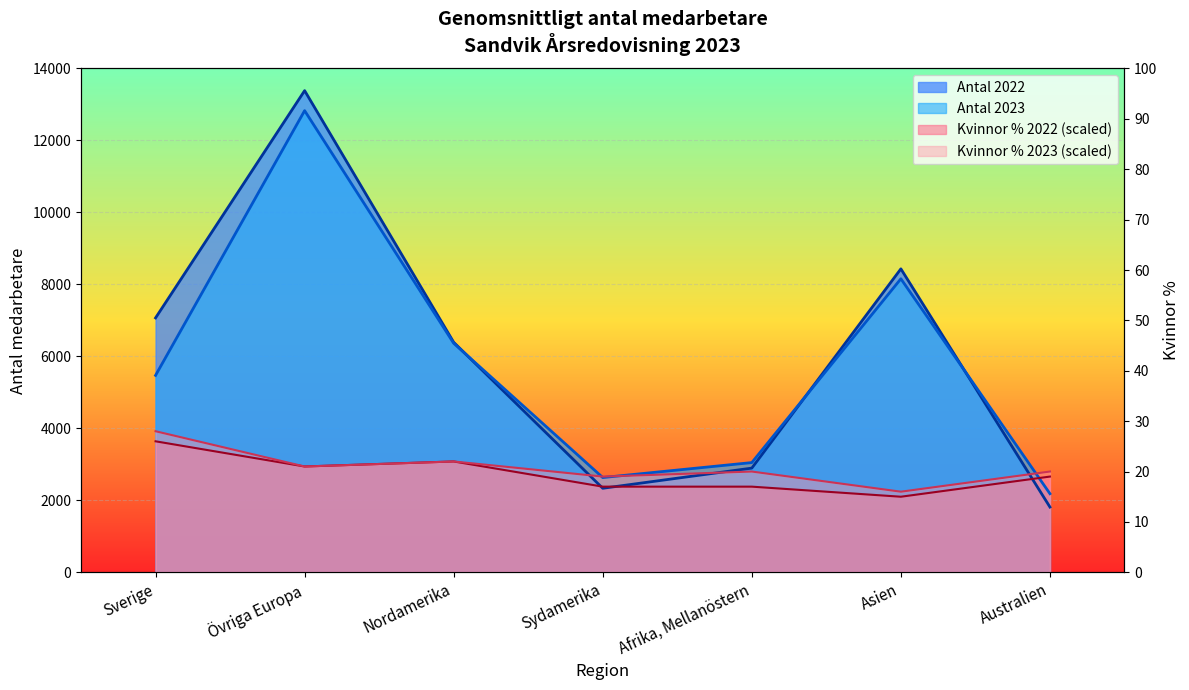

Reading left to right, what are all the values shown in this chart?

Antal 2022: Sverige=7069	Övriga Europa=13384	Nordamerika=6391	Sydamerika=2335	Afrika, Mellanöstern=2895	Asien=8432	Australien=1813
Antal 2023: Sverige=5472	Övriga Europa=12828	Nordamerika=6364	Sydamerika=2633	Afrika, Mellanöstern=3049	Asien=8156	Australien=2184
Kvinnor % 2022: Sverige=3640	Övriga Europa=2940	Nordamerika=3080	Sydamerika=2380	Afrika, Mellanöstern=2380	Asien=2100	Australien=2660
Kvinnor % 2023: Sverige=3920	Övriga Europa=2940	Nordamerika=3080	Sydamerika=2660	Afrika, Mellanöstern=2800	Asien=2240	Australien=2800